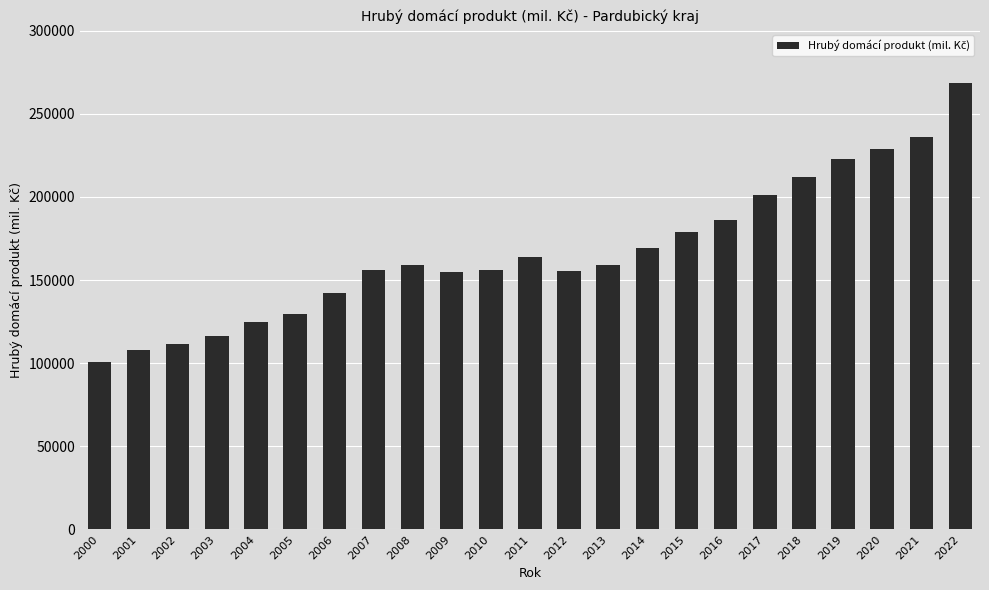

What is the value of the 11th bar from the left?

156224